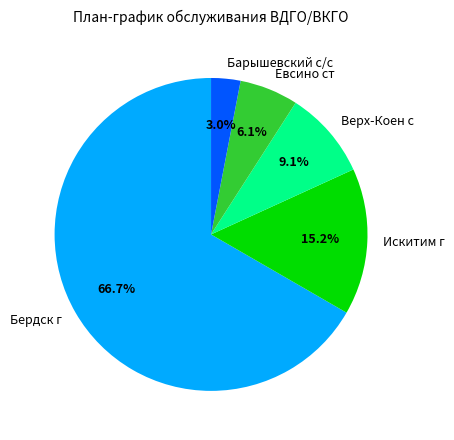

Which has a higher value, Бердск г or Барышевский с/с?

Бердск г